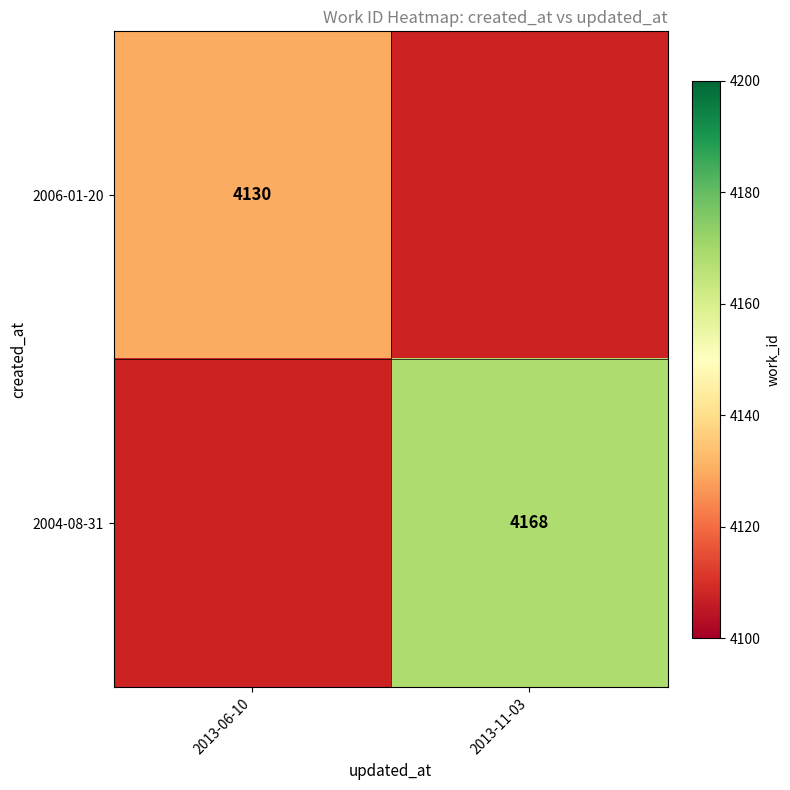

The 2004-08-31 series shows 7452 at 2013-11-03. True or false?

False